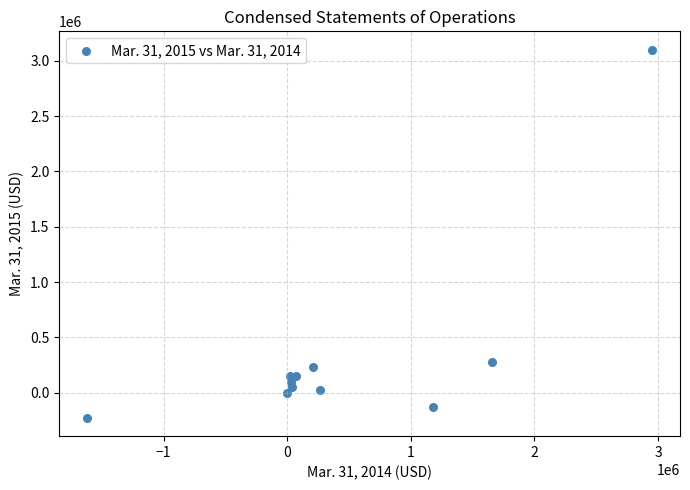

What is the average Y value?

339927.2